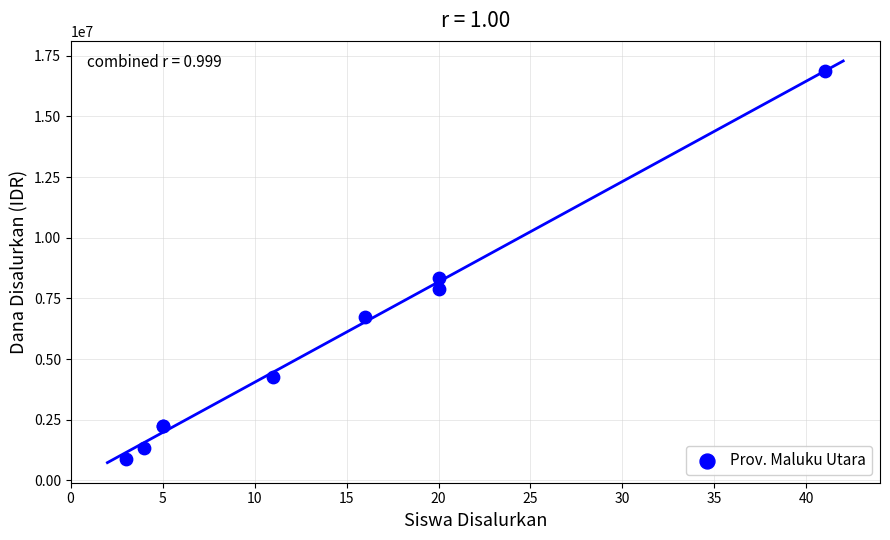

What Y value in the scatter plot is closest to 8887500?

8325000